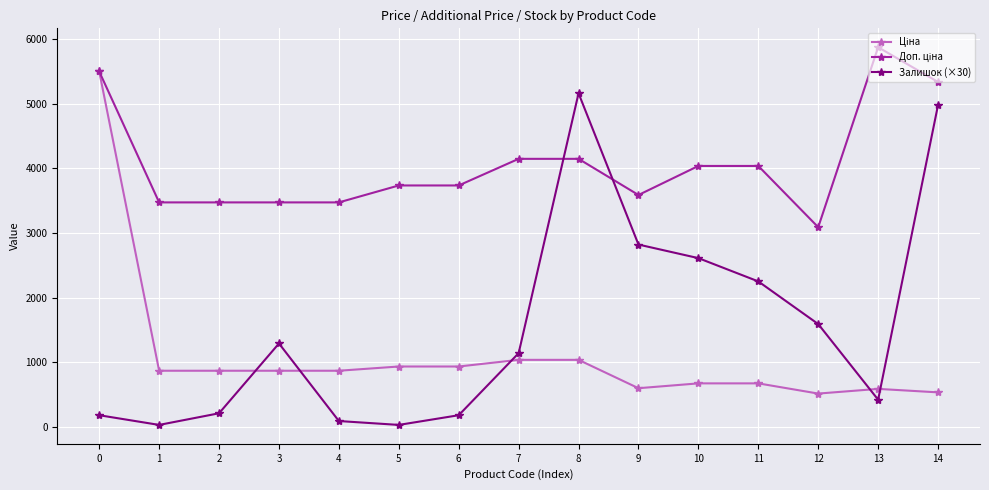

What is the lowest value of the Залишок (×30) series?

30.0